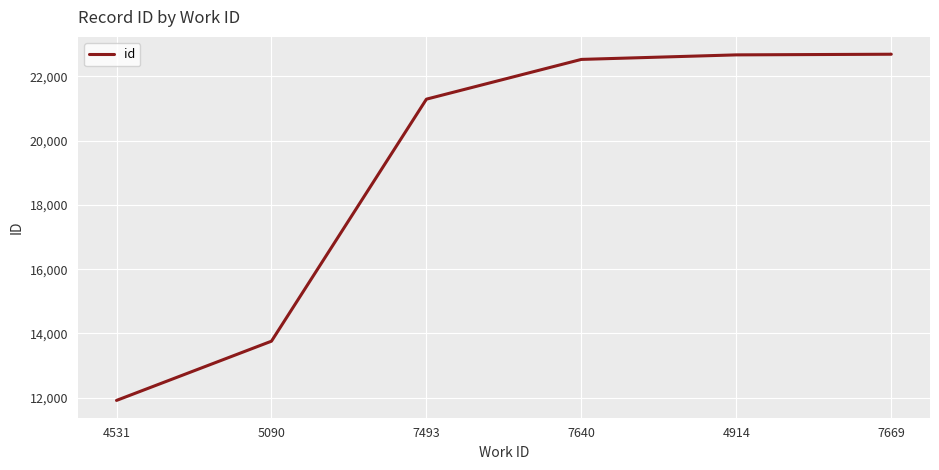

The value at 4914 is 36425. True or false?

False